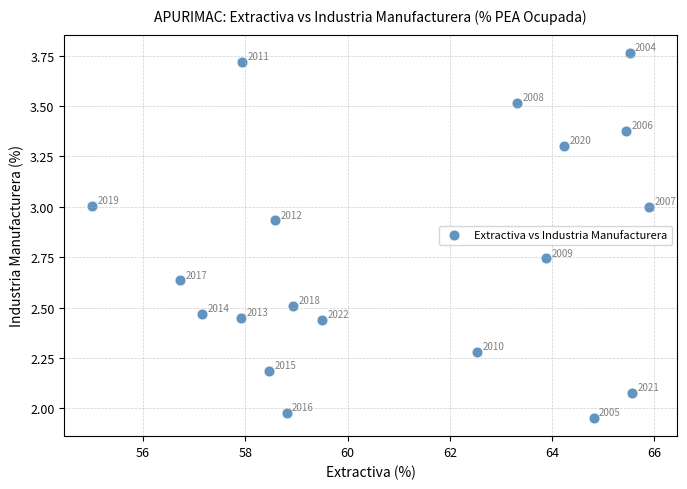

What is the range of Y values (max minus min)?

1.8